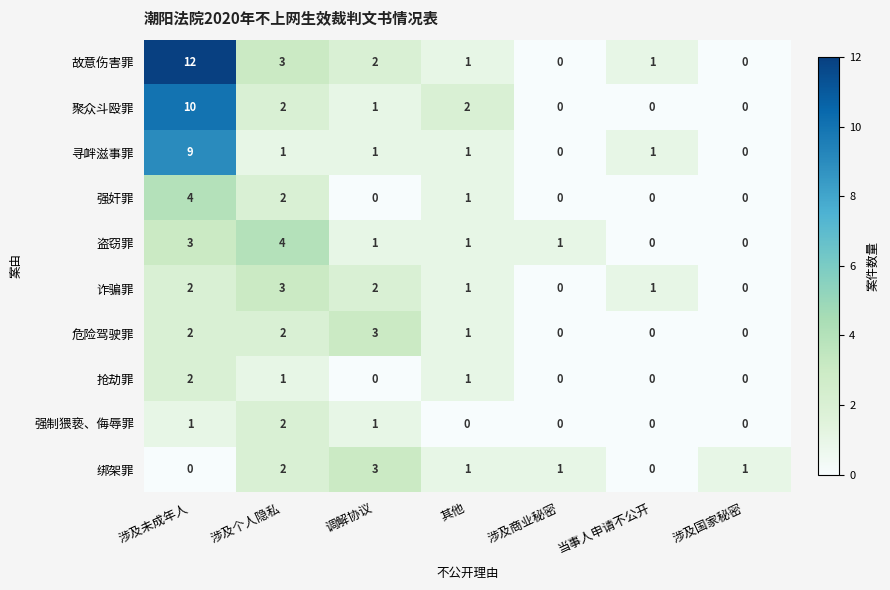

Between 涉及未成年人 and 调解协议, which series saw the biggest shift?

故意伤害罪